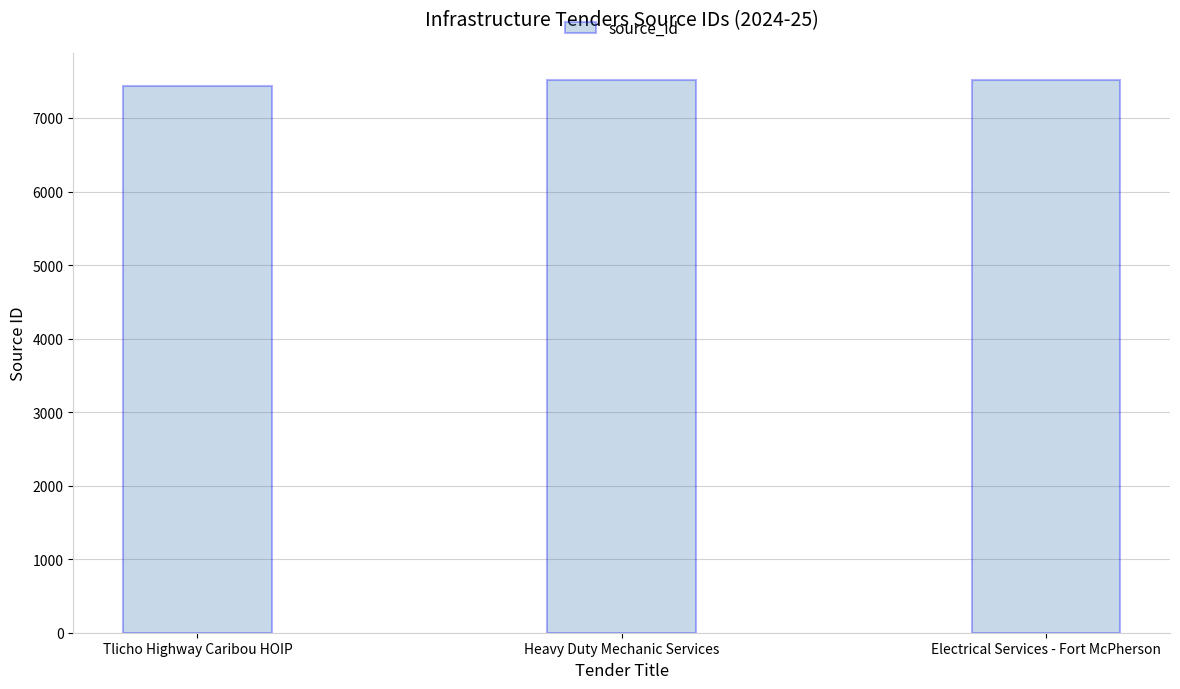

What is the greatest value displayed?

7511